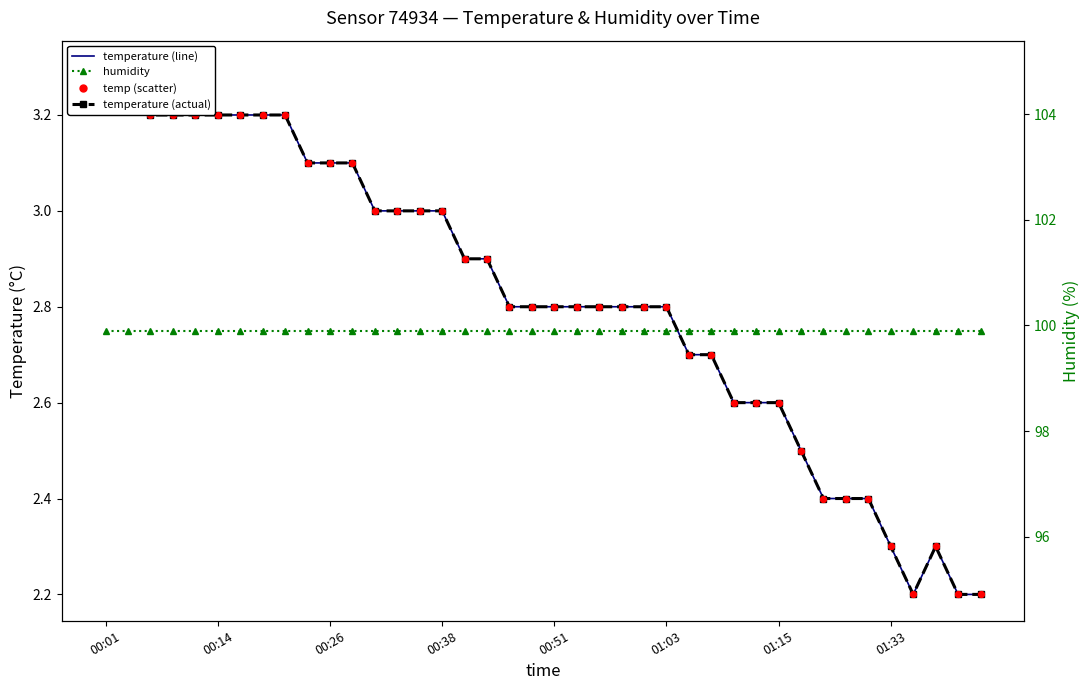

Is the value of humidity at 24 greater than the value of temp (scatter) at 31?

Yes